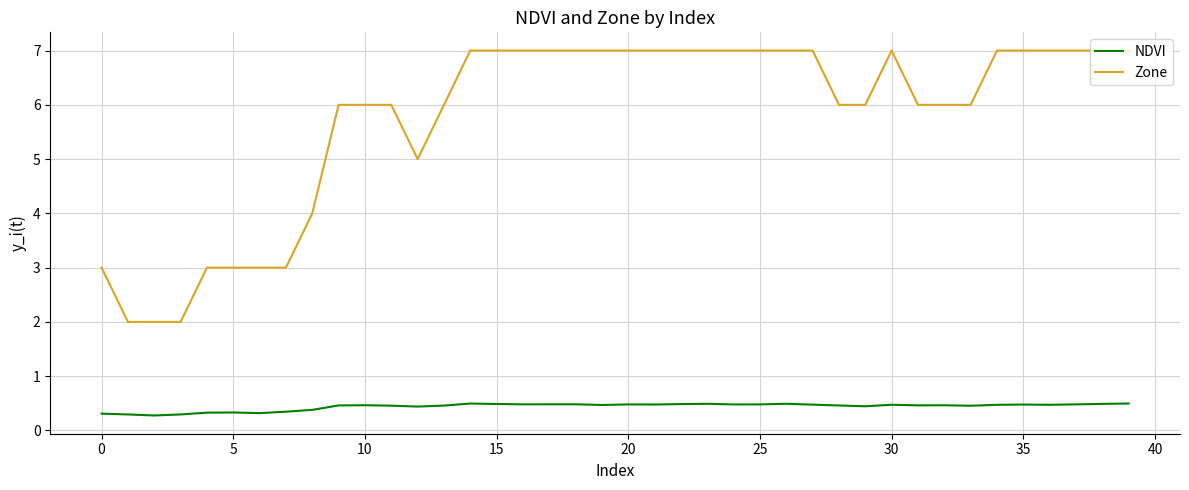

List the series in order of their peak value, lowest first.

NDVI, Zone